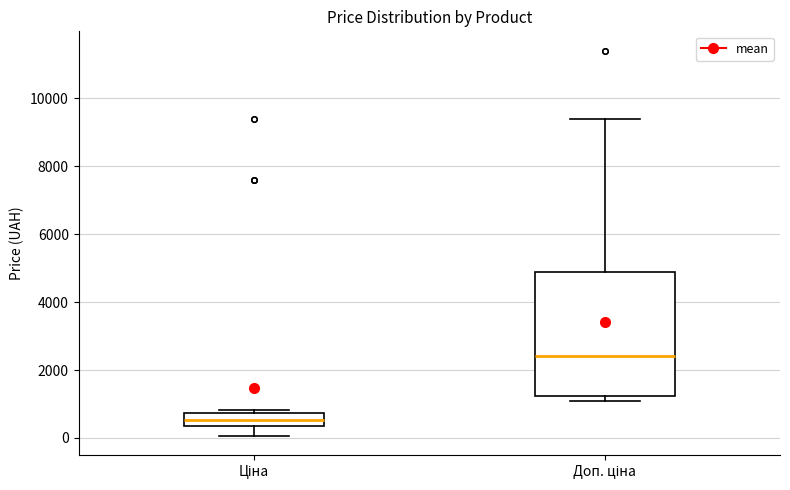

Reading left to right, transcribe this box plot: for each box, give where its median line is, the range the box spans, and where its two whiskers end, as read against the y-axis. The values are not printed on the chart, so give them approximately, as read against the axis.

Ціна: median 600, box 400 to 800, whiskers 0 to 800 (just above the box's upper edge)
Доп. ціна: median 2400, box 1200 to 4800, whiskers 1000 to 9400